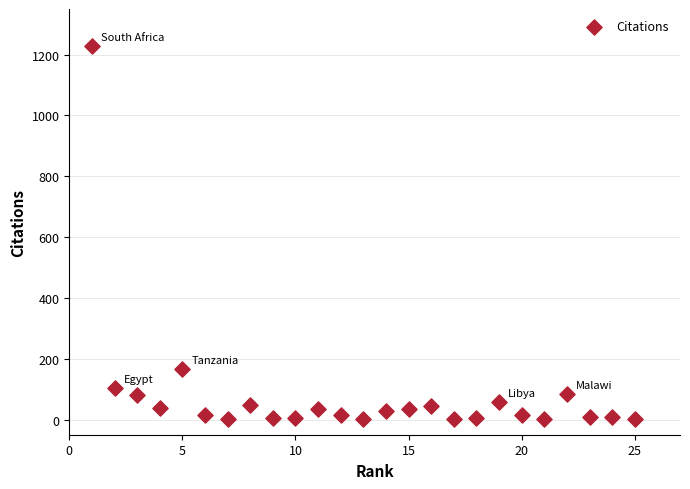

What Y value in the scatter plot is closest to 615?

167